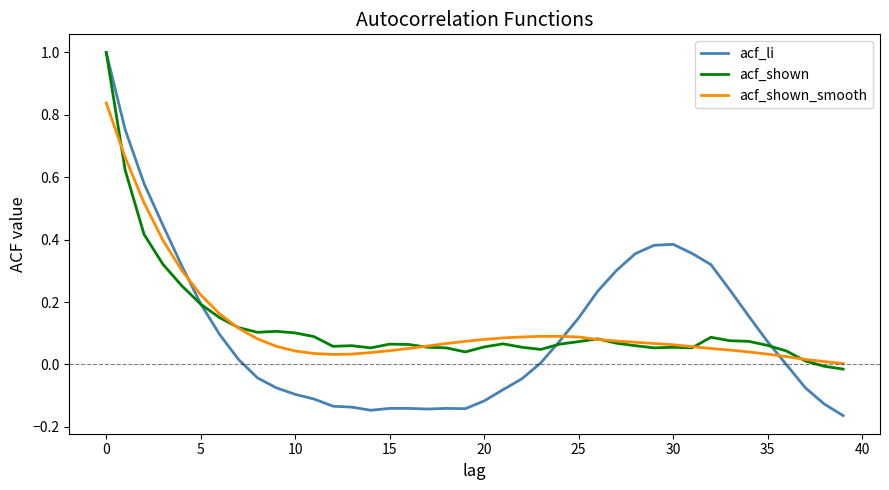

What is the greatest value displayed?

1.0